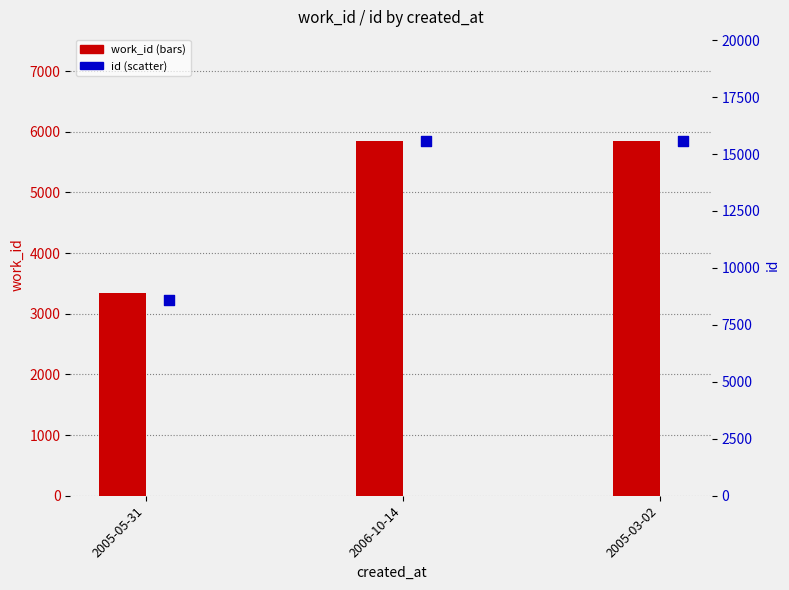

Which series contains the highest Y value?

id